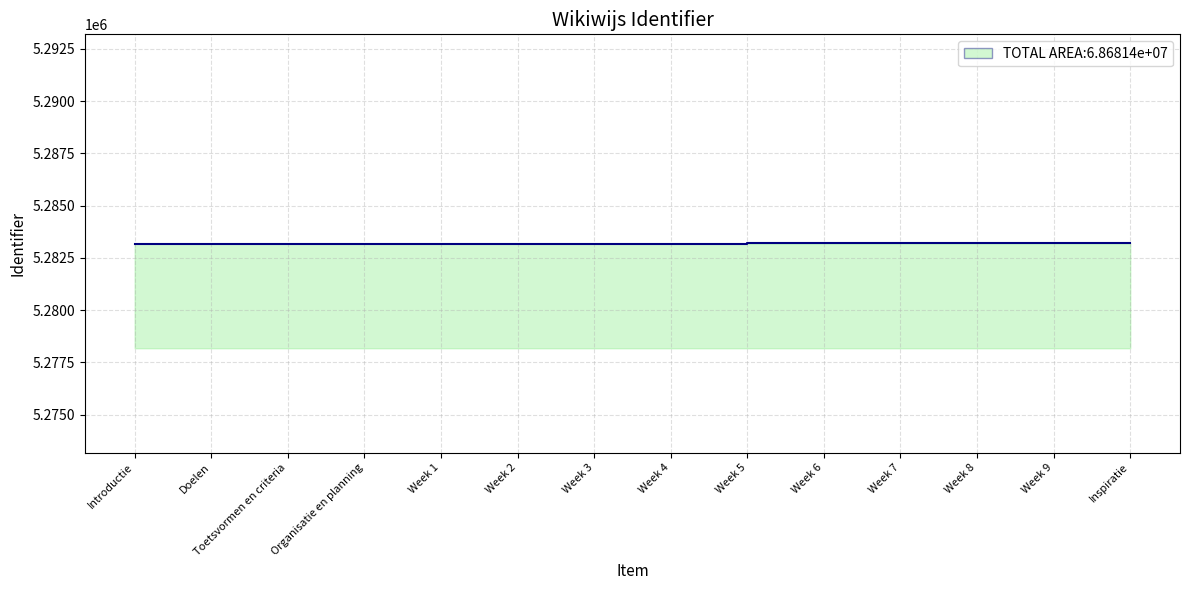

Is it true that the value at Week 6 is 5283191?

True